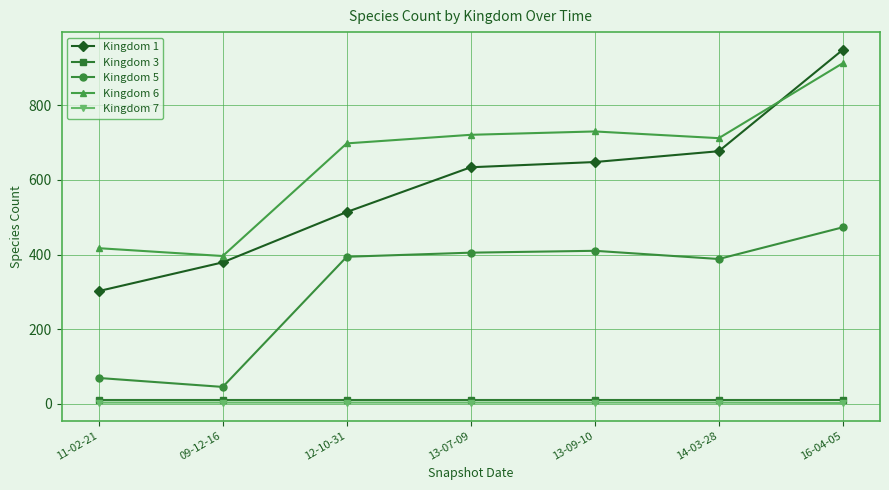

What is the lowest value of the Kingdom 6 series?

396